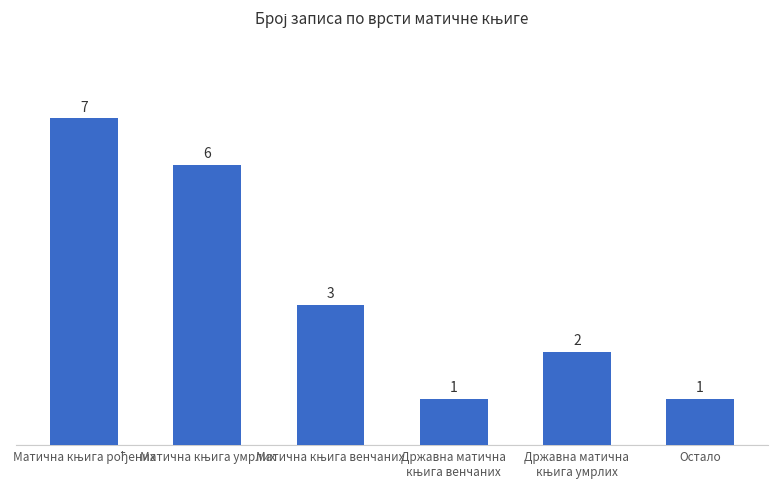

Reading left to right, list all the values displayed in this chart.

7	6	3	1	2	1